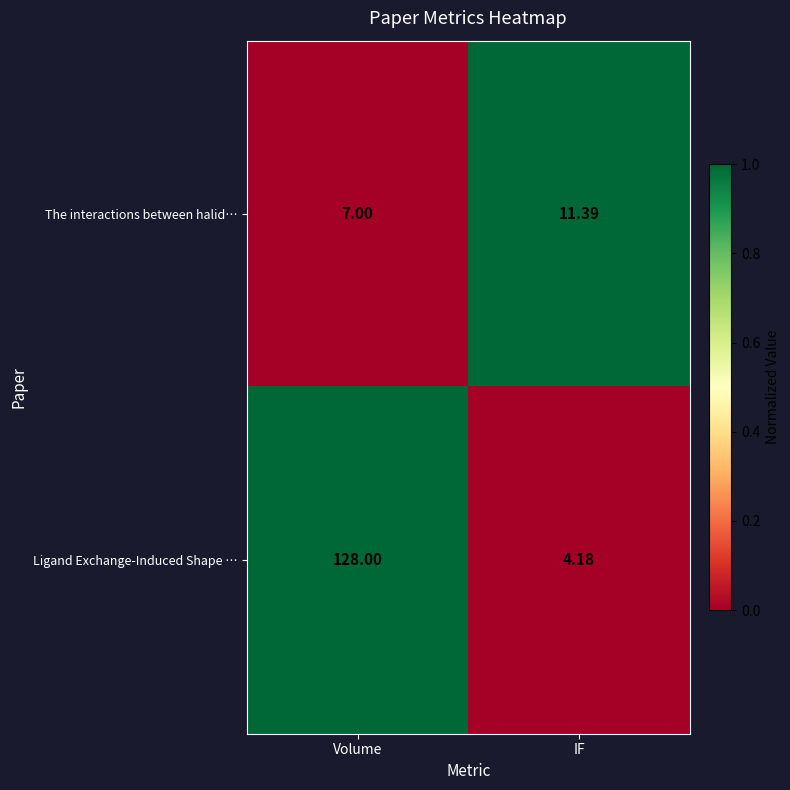

Where is Ligand Exchange-Induced Shape … nearest to the value 66?

IF